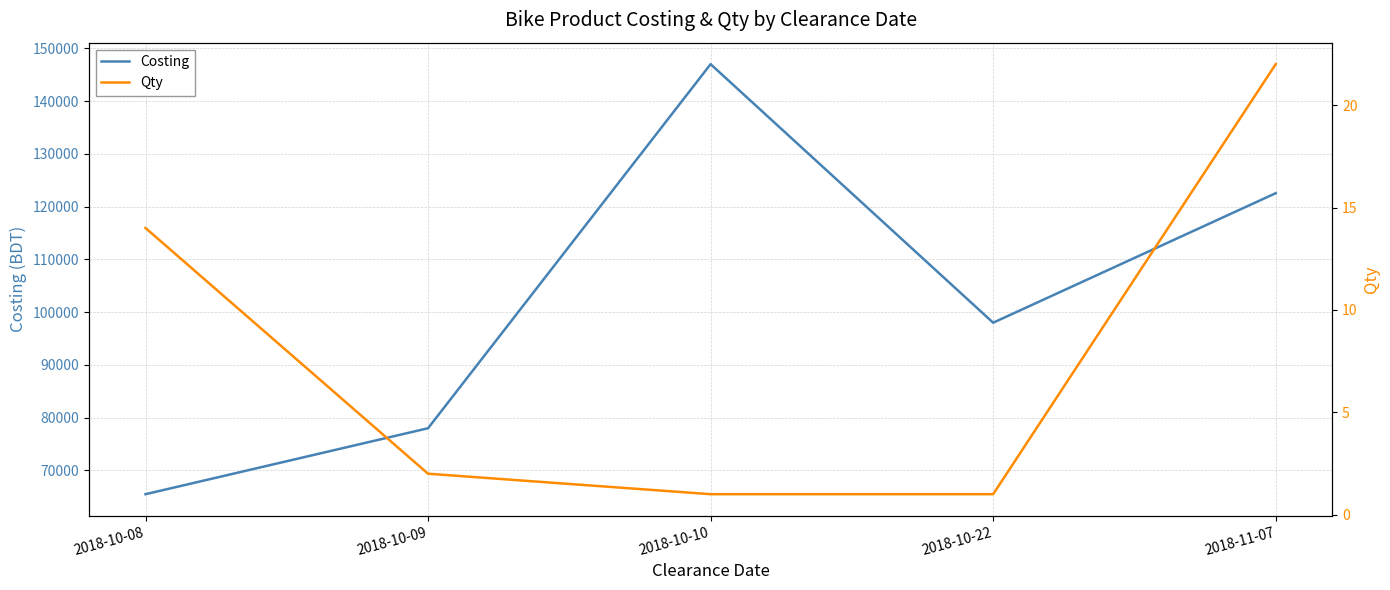

At how many categories does at least one series exceed 141714?

1